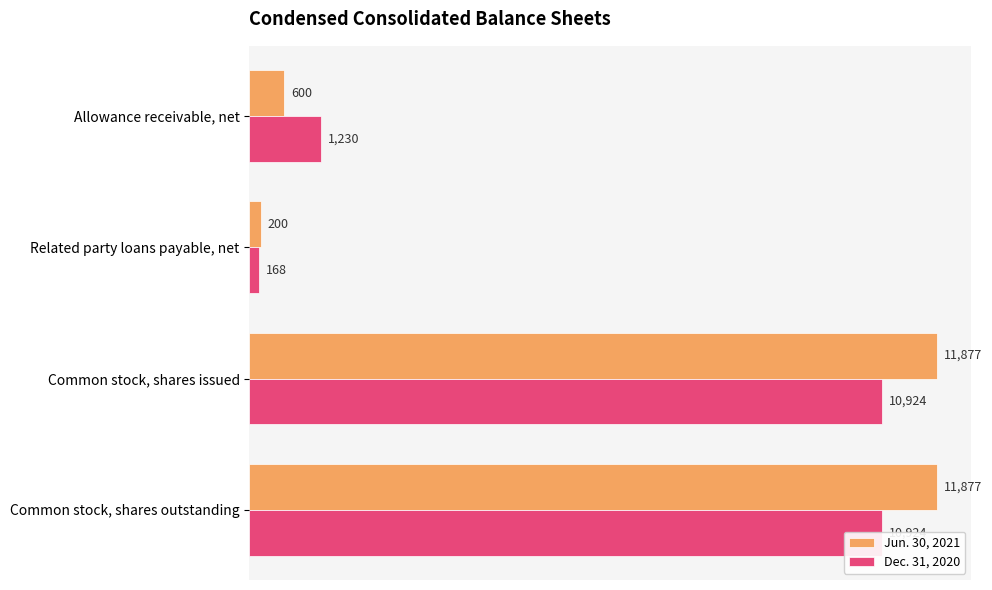

How many data points does each series have?

4